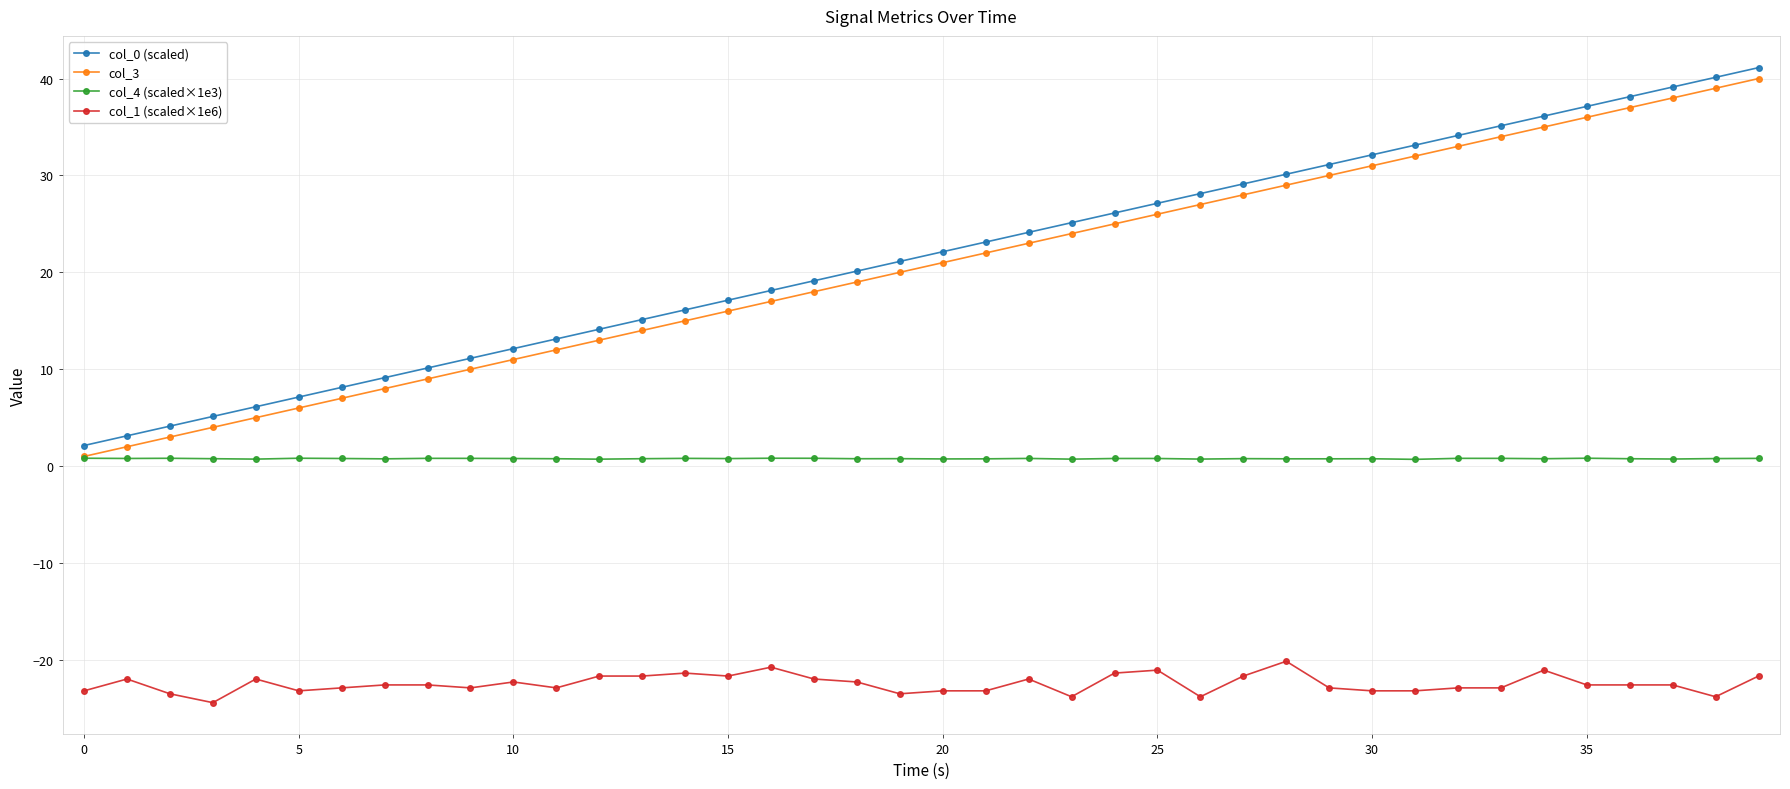

What is the value of the col_0 (scaled) point at the 8th from the left?

9.1